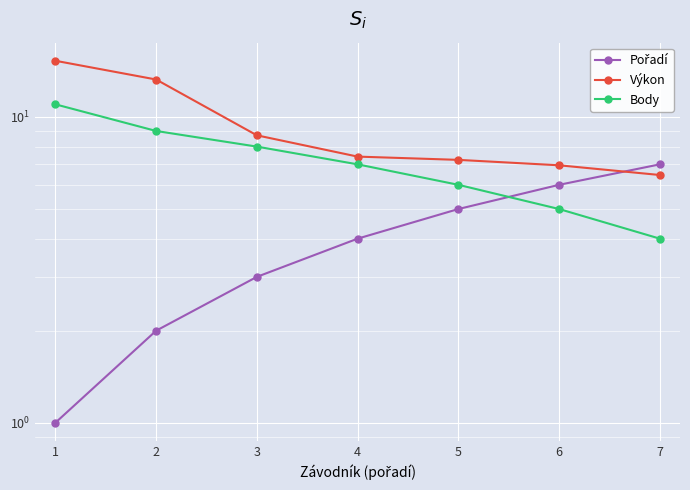

Reading left to right, what are all the values shown in this chart?

Pořadí: 1.0	2.0	3.0	4.0	5.0	6.0	7.0
Výkon: 15.3	13.3	8.7	7.4	7.2	7.0	6.5
Body: 11.0	9.0	8.0	7.0	6.0	5.0	4.0